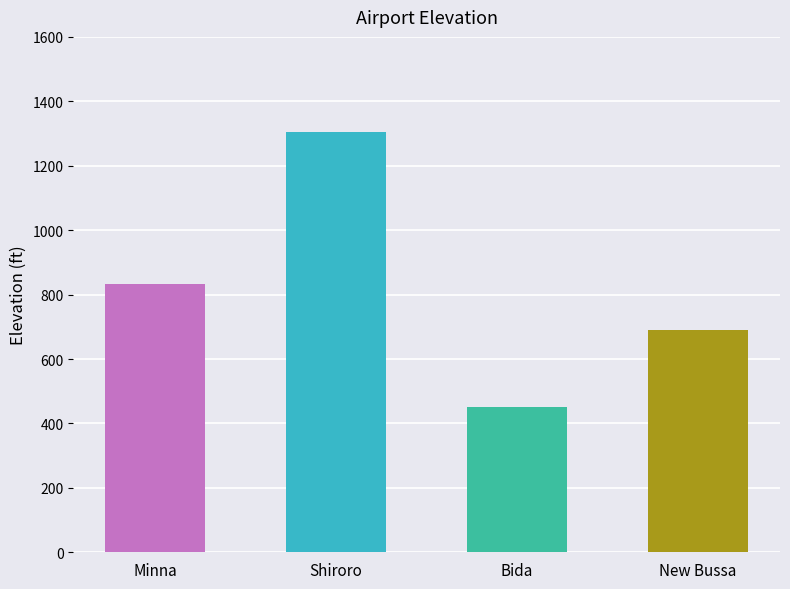

Is it true that the value at Bida is 207?

False